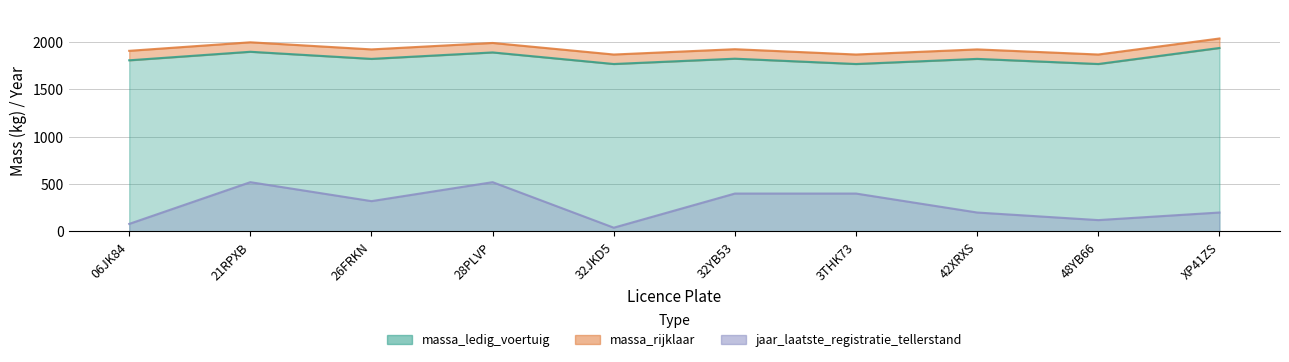

Rank the series by their maximum value, from lowest to highest.

jaar_laatste_registratie_tellerstand, massa_ledig_voertuig, massa_rijklaar